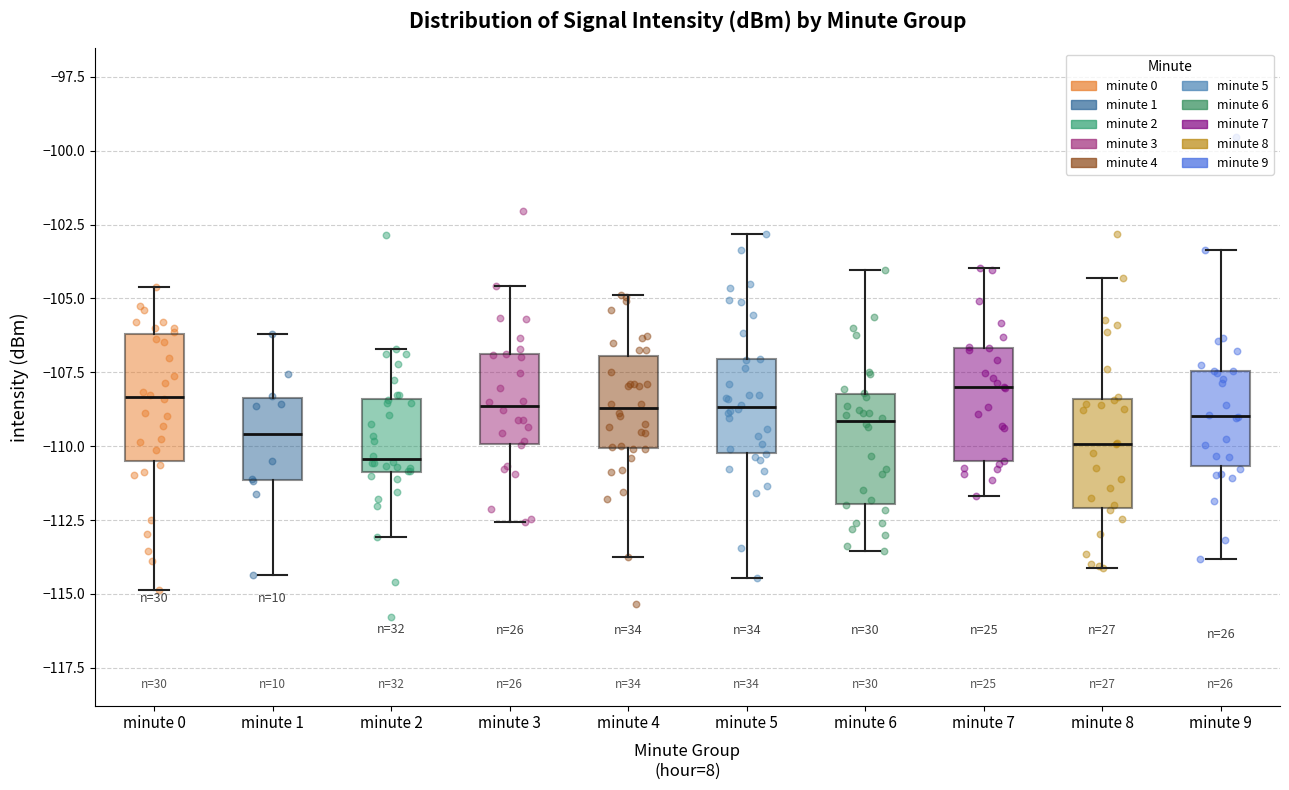

Which box has the lowest median line?

minute 2